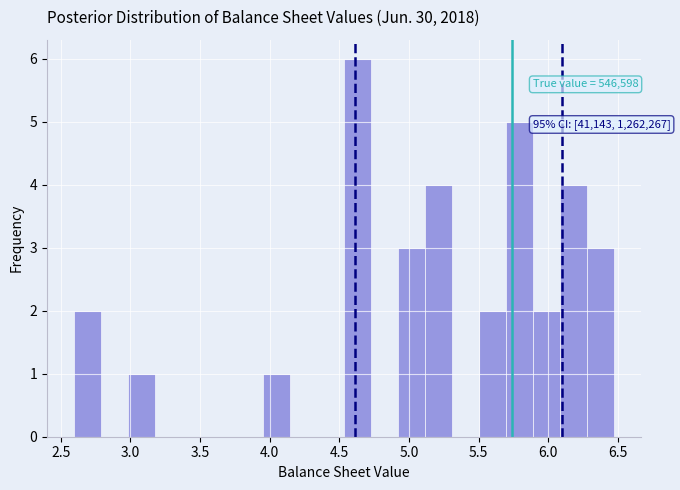

Around what value on the x-axis is the tallest bar? Give the approximate position of its centre, as read against the axis.

4.65